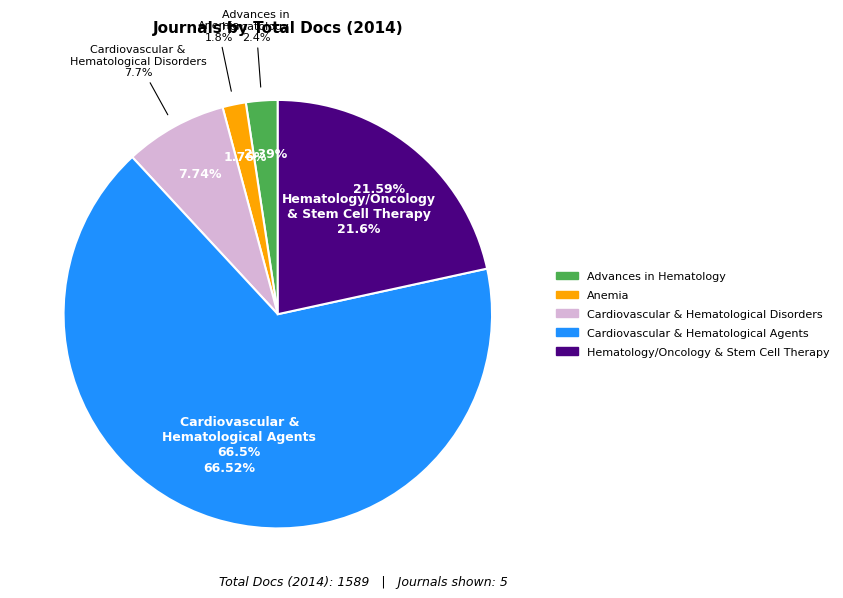

Between Advances in Hematology and Anemia, which is larger?

Advances in Hematology